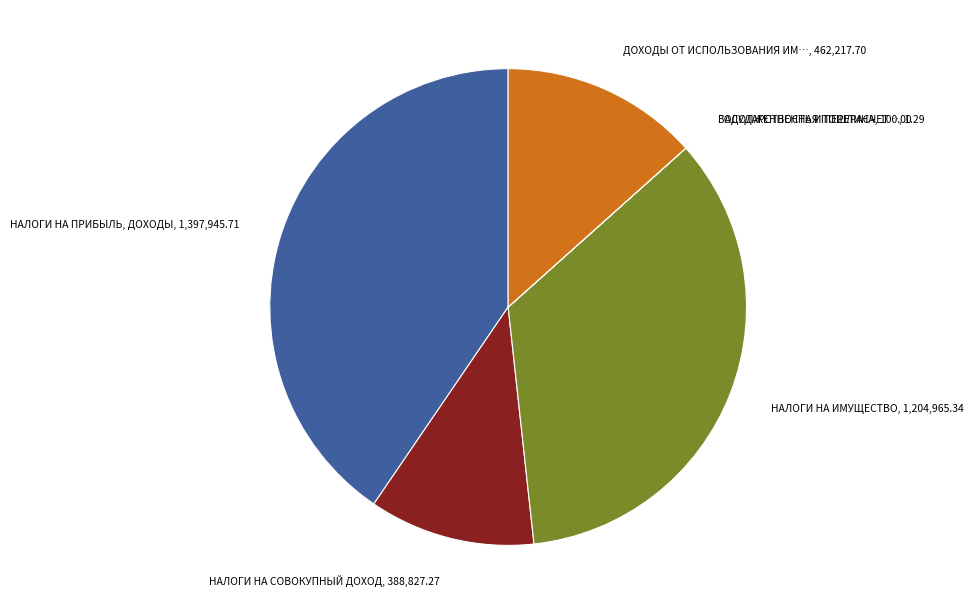

Is there a majority slice in this chart?

No